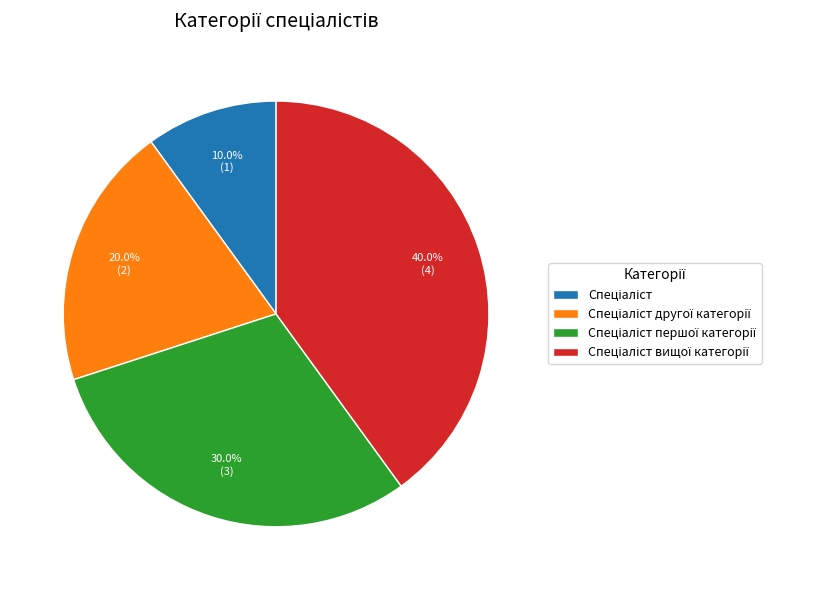

Is there any slice that represents more than half of the pie?

No